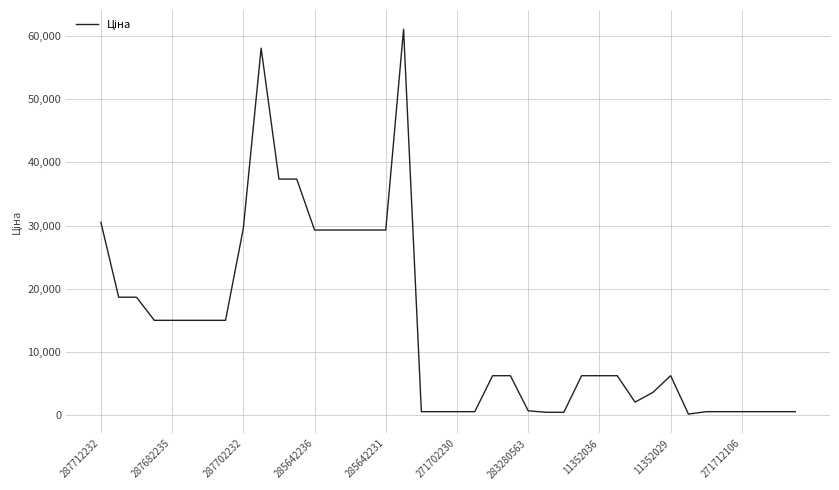

Count the number of data series in this chart.

1